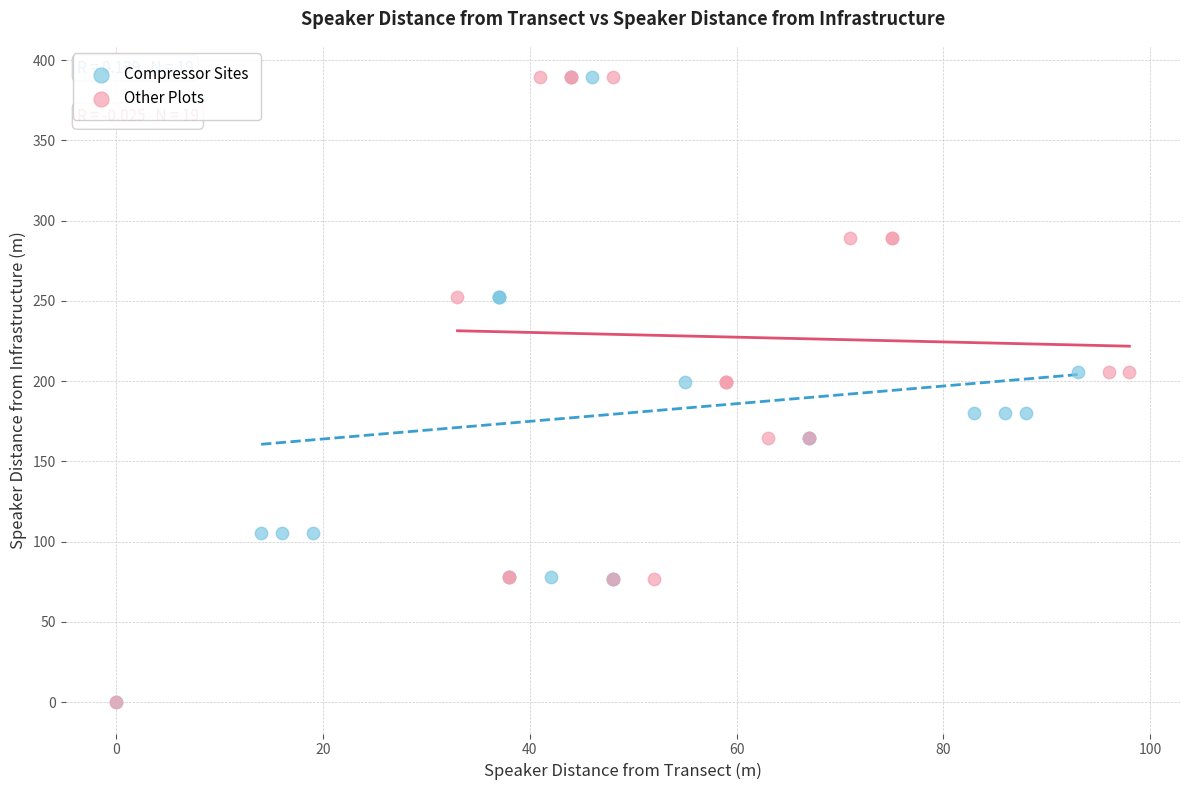

What are all the series names shown in the legend?

Compressor Sites, Other Plots